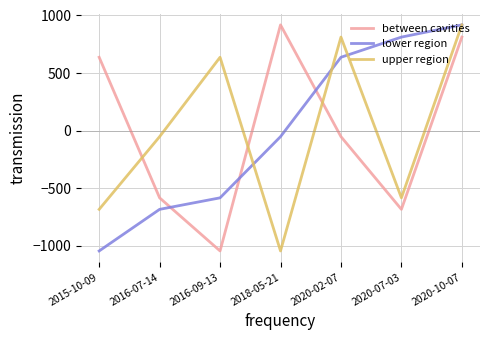

True or false: upper region has a value of -844.8 at 2020-07-03.

False